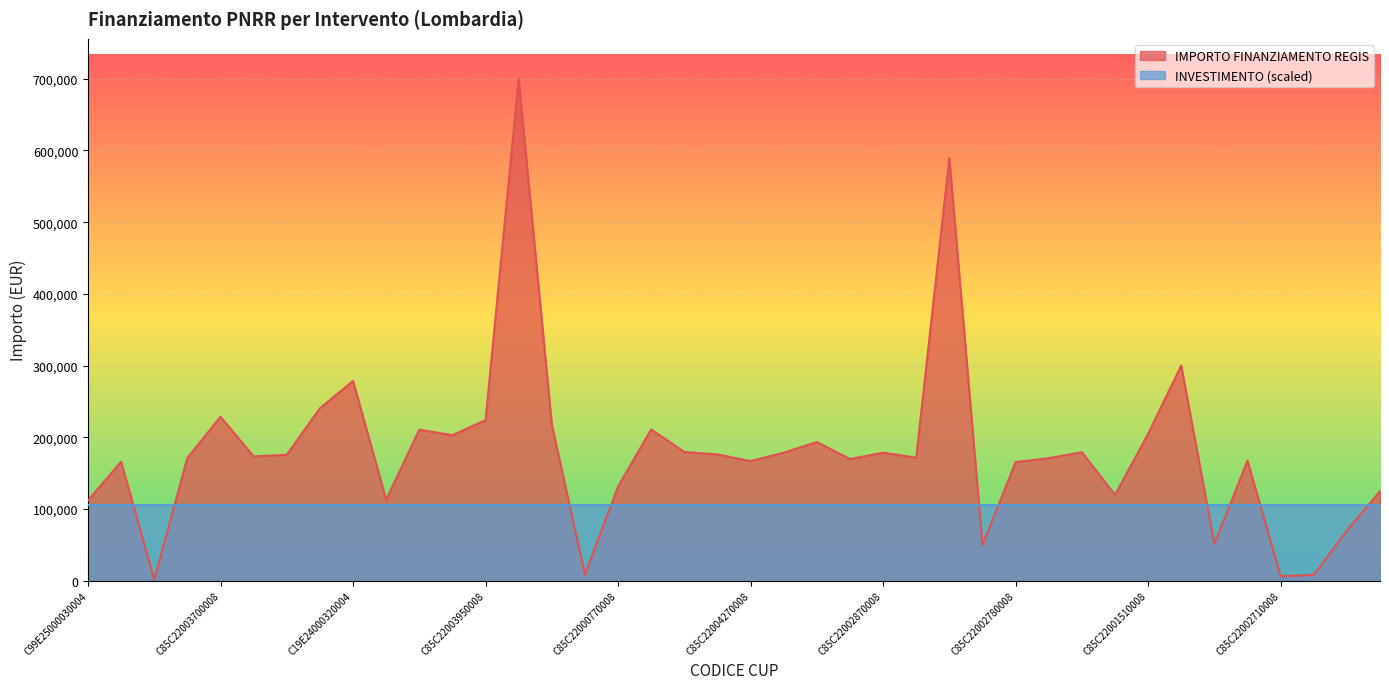

Reading left to right, transcribe all the data shown in this chart.

111760.0	165869.6	1200.0	171177.7	228592.8	173263.3	175568.4	240397.6	278493.2	112730.4	210514.6	202864.8	223771.4	699734.4	217613.5	8377.6	131200.0	210913.7	179420.1	176000.4	166759.8	178382.6	193263.3	169582.1	178415.8	171450.0	589176.8	49500.0	165282.1	170800.4	179105.2	119584.9	204636.2	300000.0	51240.0	167299.1	6330.0	7853.0	69532.6	124800.0